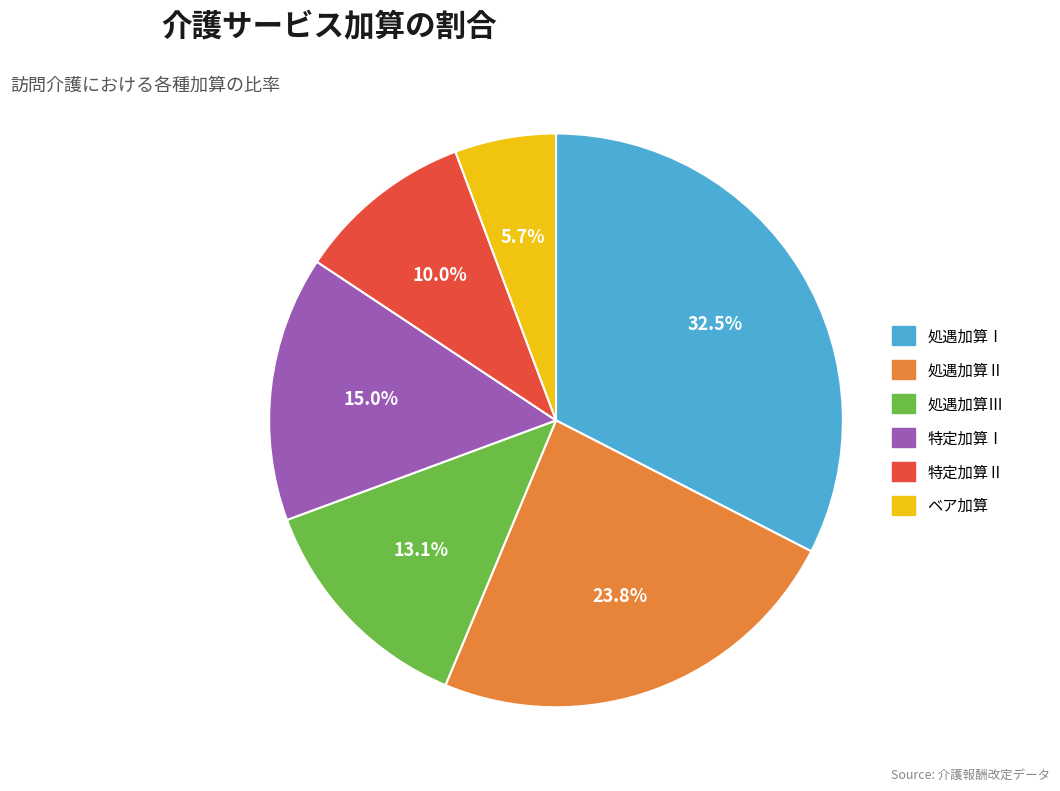

Which category has the smallest portion of the pie?

ベア加算